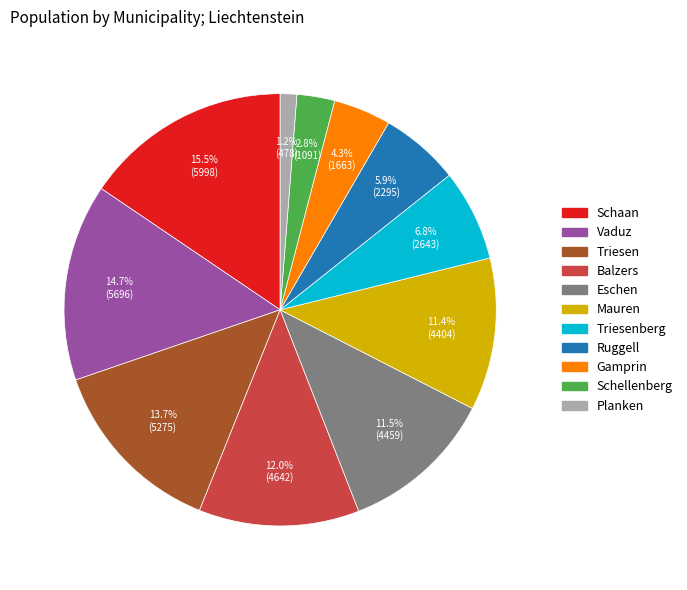

Is there a majority slice in this chart?

No